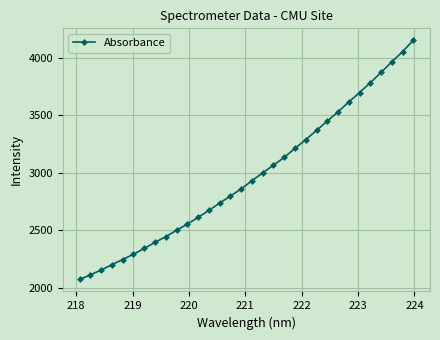

What is the sum of all values?

95094.3